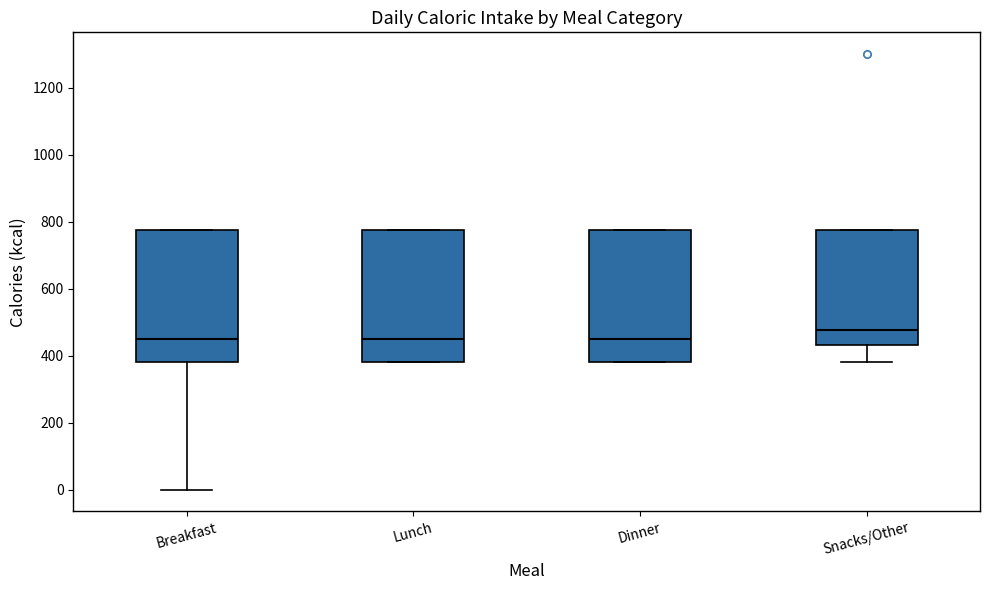

Reading left to right, transcribe this box plot: for each box, give where its median line is, the range the box spans, and where its two whiskers end, as read against the y-axis. The values are not printed on the chart, so give them approximately, as read against the axis.

Breakfast: median 460, box 380 to 780, whiskers 0 to 780
Lunch: median 460, box 380 to 780, whiskers 380 to 780
Dinner: median 460, box 380 to 780, whiskers 380 to 780
Snacks/Other: median 480, box 440 to 780, whiskers 380 to 780